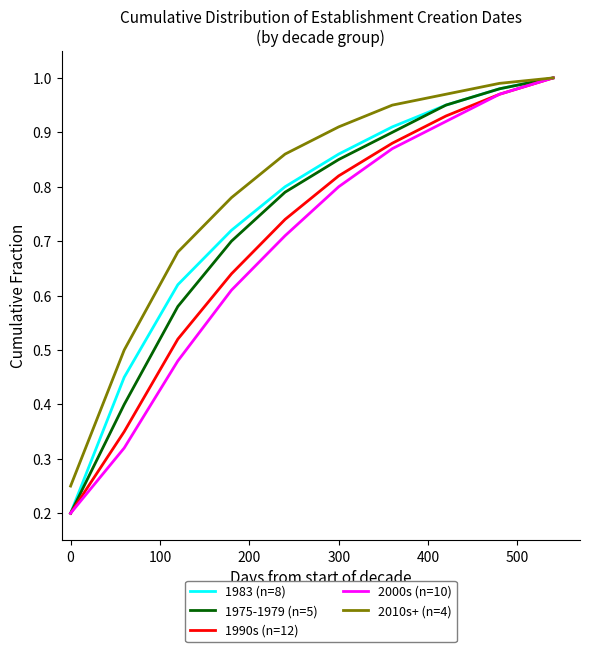

Which series has the largest total across all categories?

2010s+ (n=4)